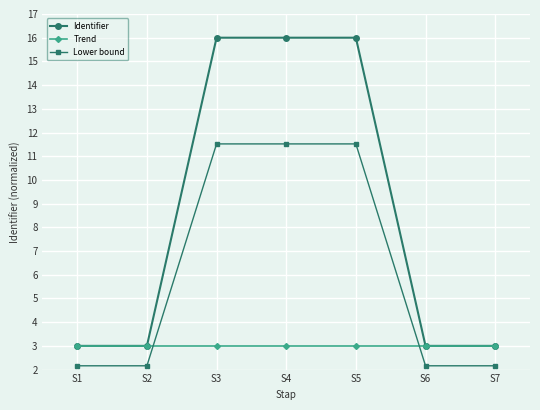

What is the minimum value for Trend?

3.0